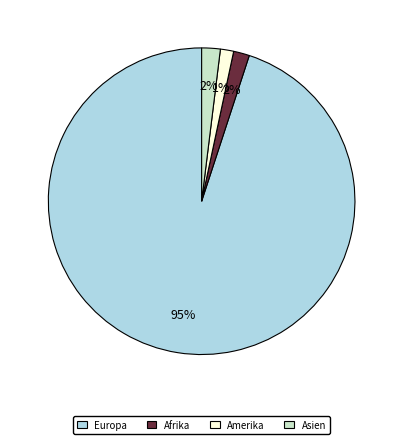

How many segments does this pie chart have?

4